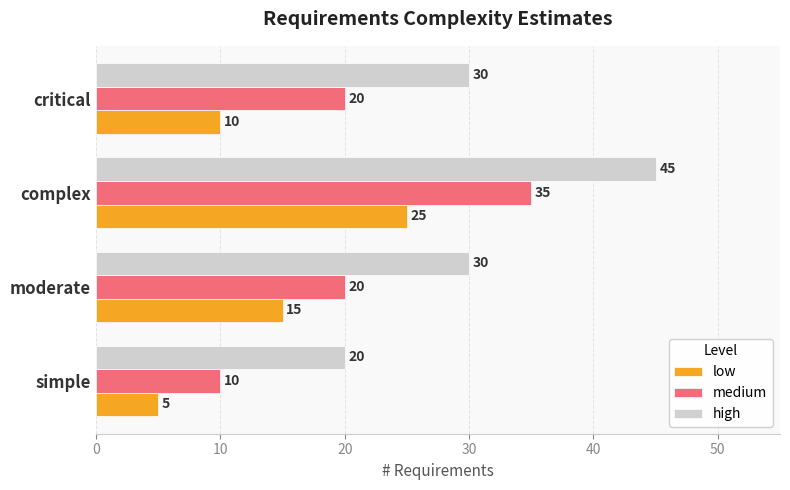

The value of medium at simple is 10. True or false?

True